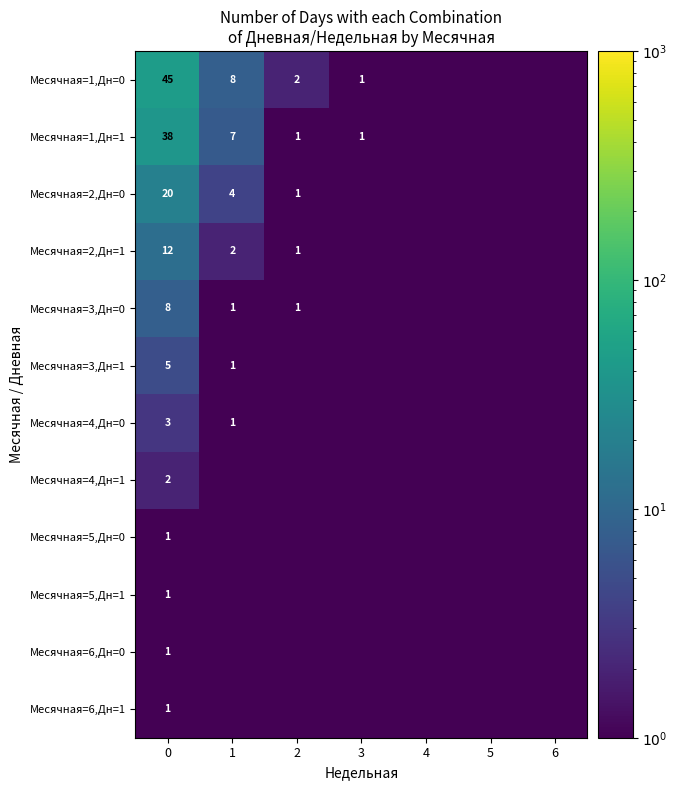

The Месячная=4,Дн=1 series shows 2.0 at 0. True or false?

True